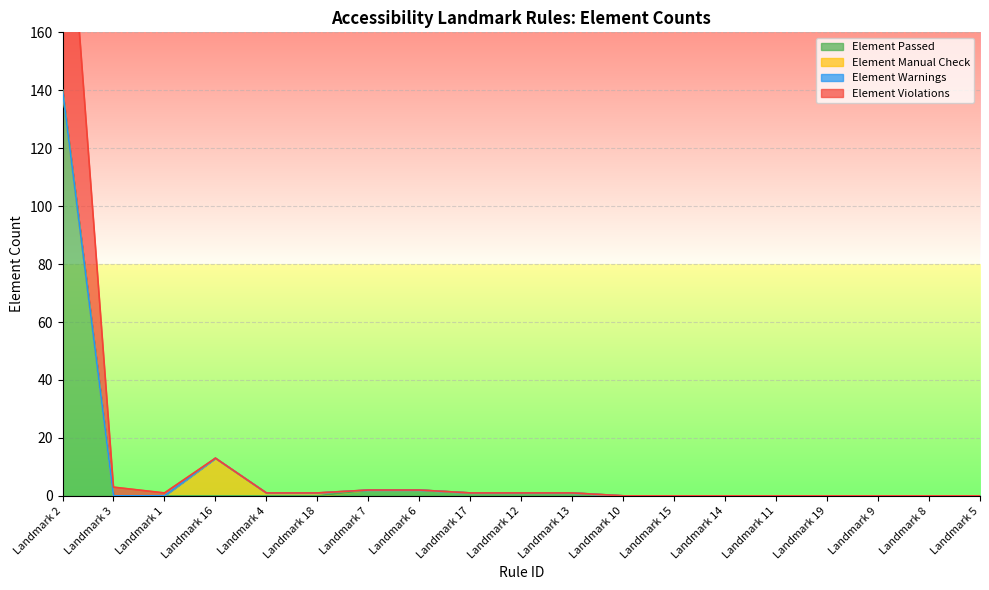

True or false: Element Passed and Element Violations cross at least once.

False